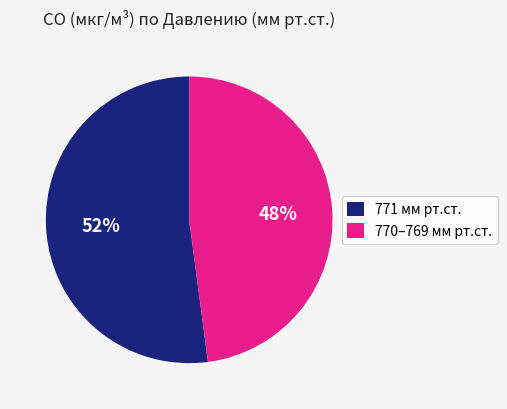

To the nearest percent, what is the difference between the largest and smallest slice percentages?

4%